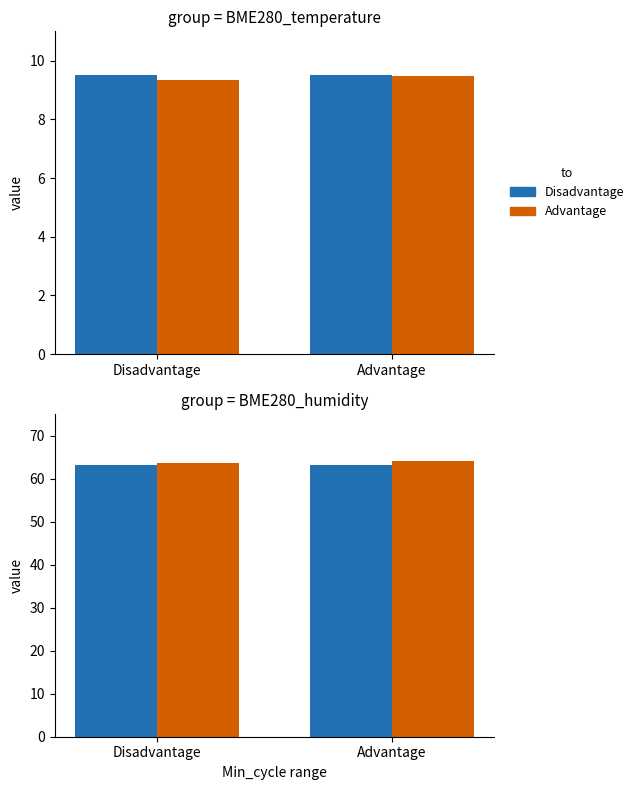

What is the average value of the Advantage series?

63.9